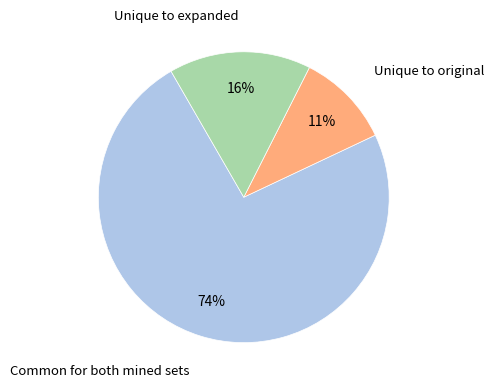

Does any single category account for the majority?

Yes